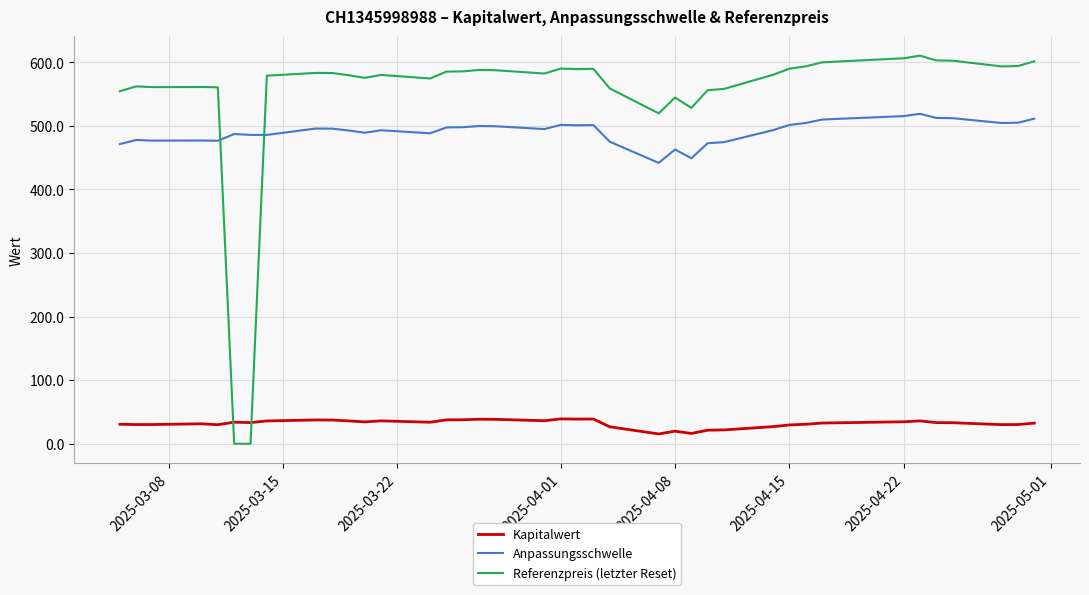

What is the minimum value for Anpassungsschwelle?

441.8